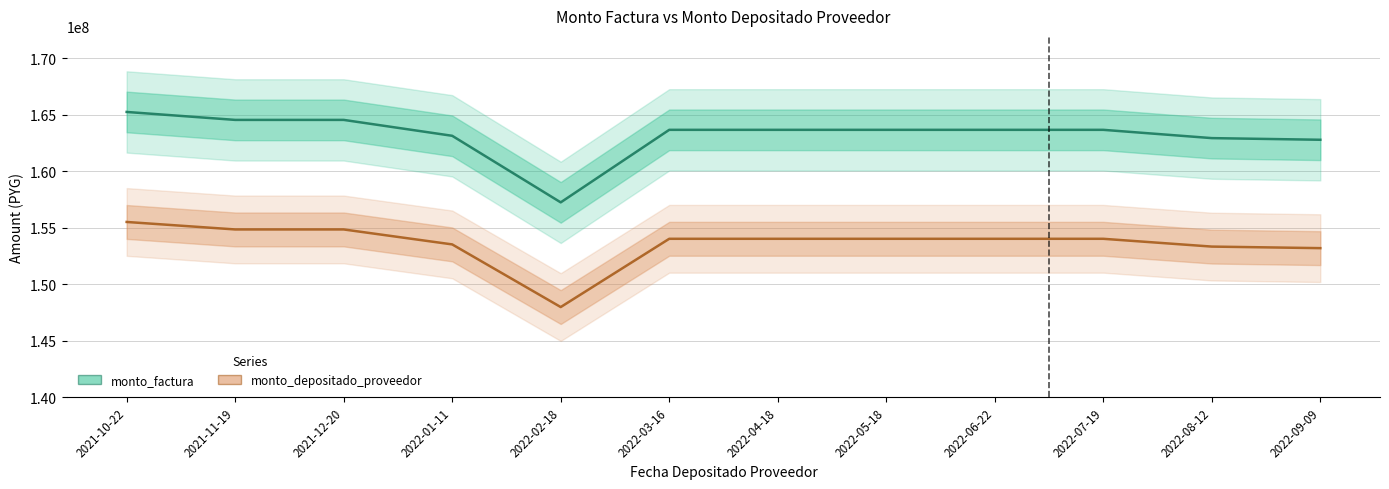

What are all the series names shown in the legend?

monto_factura, monto_depositado_proveedor